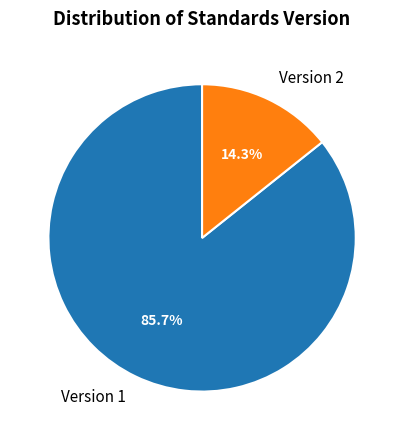

To the nearest percent, what is the average slice percentage?

50%